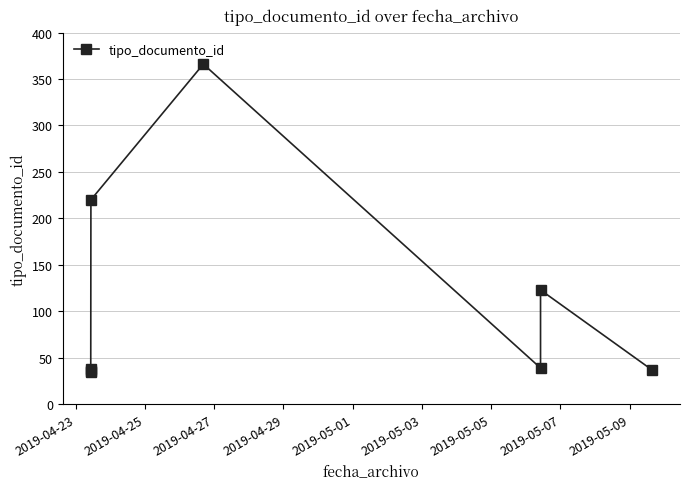

Reading left to right, list all the values displayed in this chart.

35	38	36	220	366	39	123	37